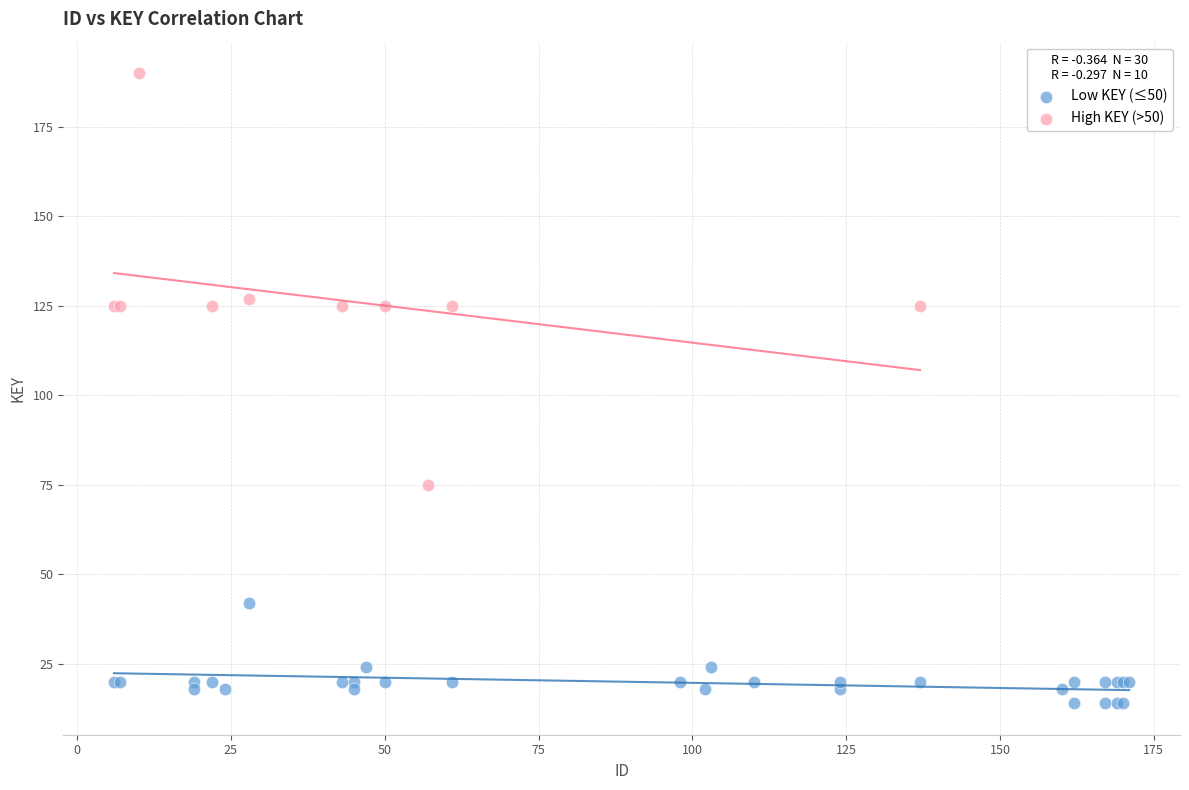

Which series has the widest spread of Y values?

High KEY (>50)